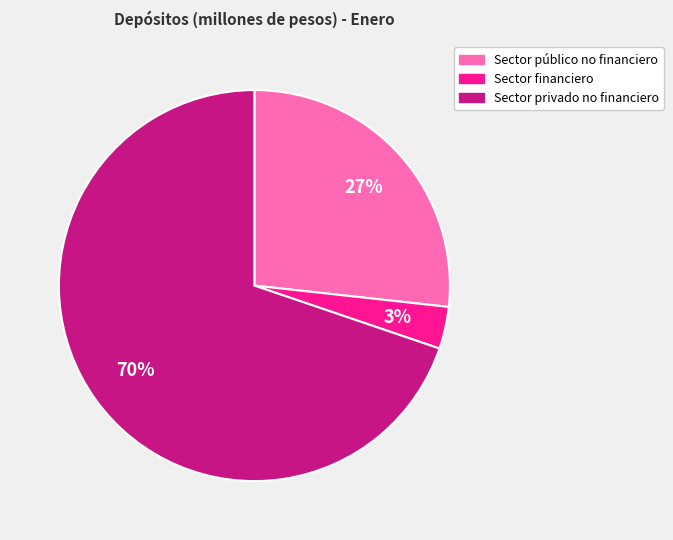

To the nearest percent, what is the average slice percentage?

33%